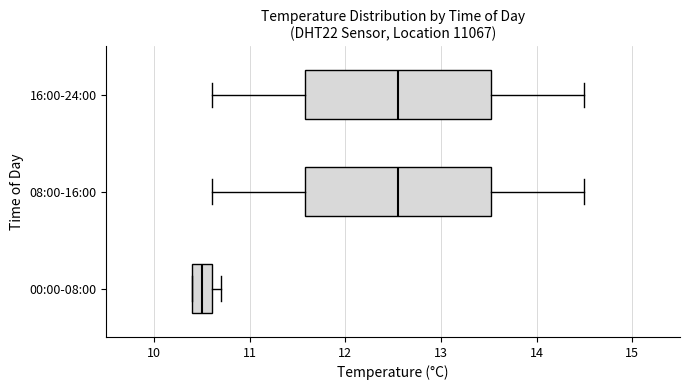

Which box's median line is the furthest to the left?

00:00-08:00